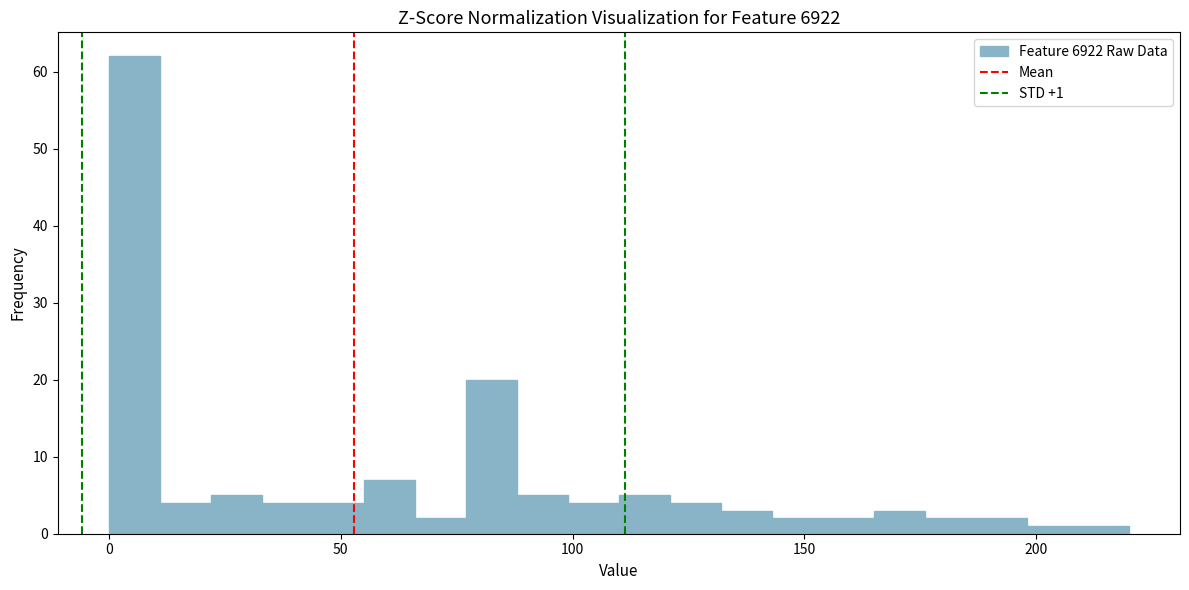

Read against the x-axis, roughly where is the centre of the tallest bar?

5